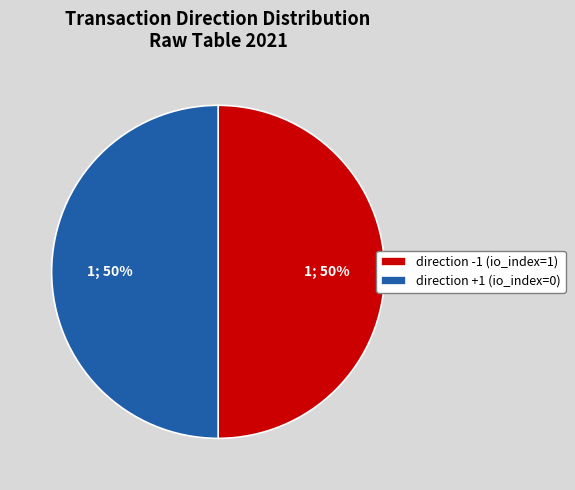

How many slices are in this pie chart?

2